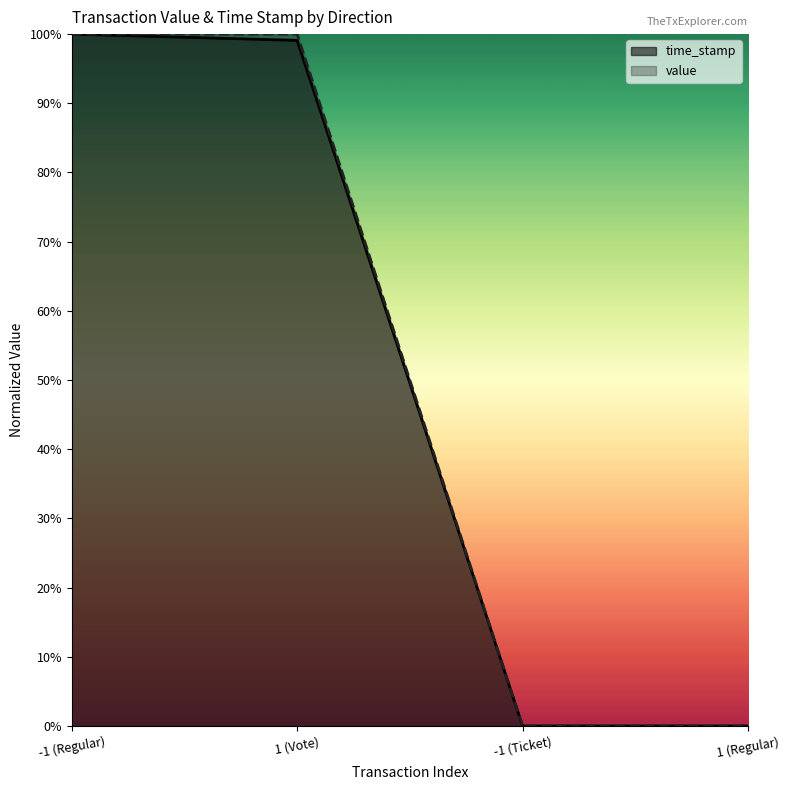

The value of value at 1 (Vote) is 0.3. True or false?

False